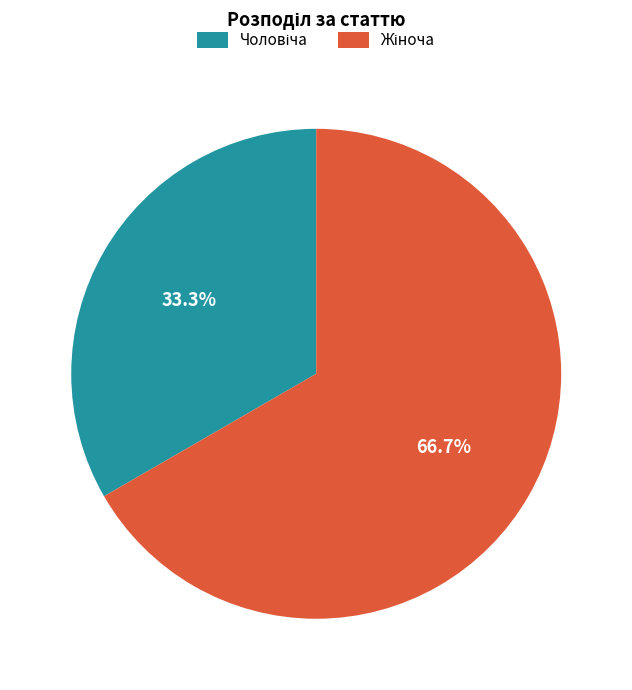

Is there a majority slice in this chart?

Yes